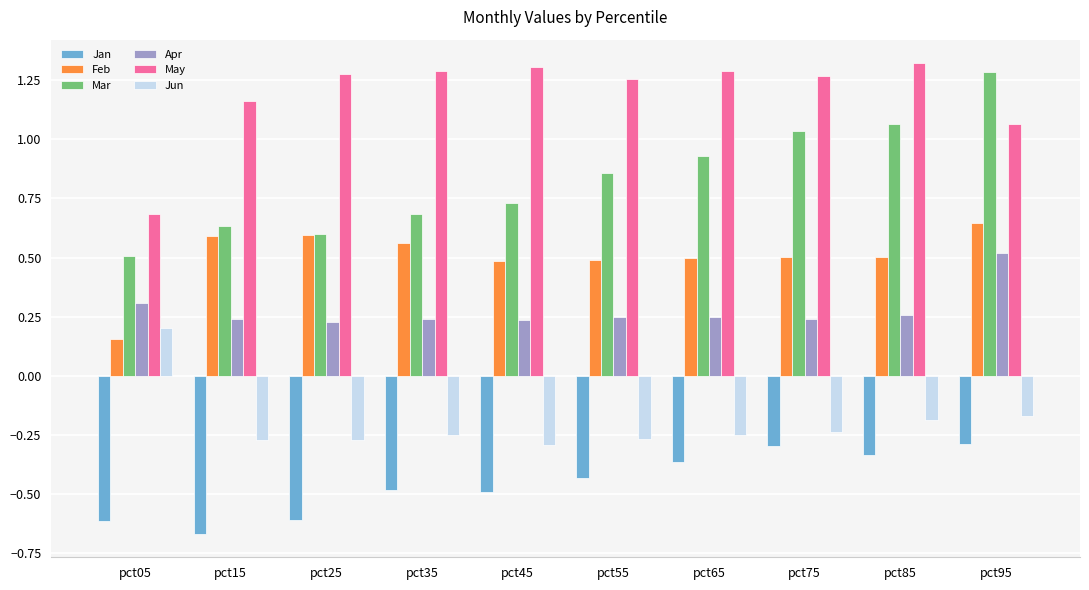

Count the number of data series in this chart.

6